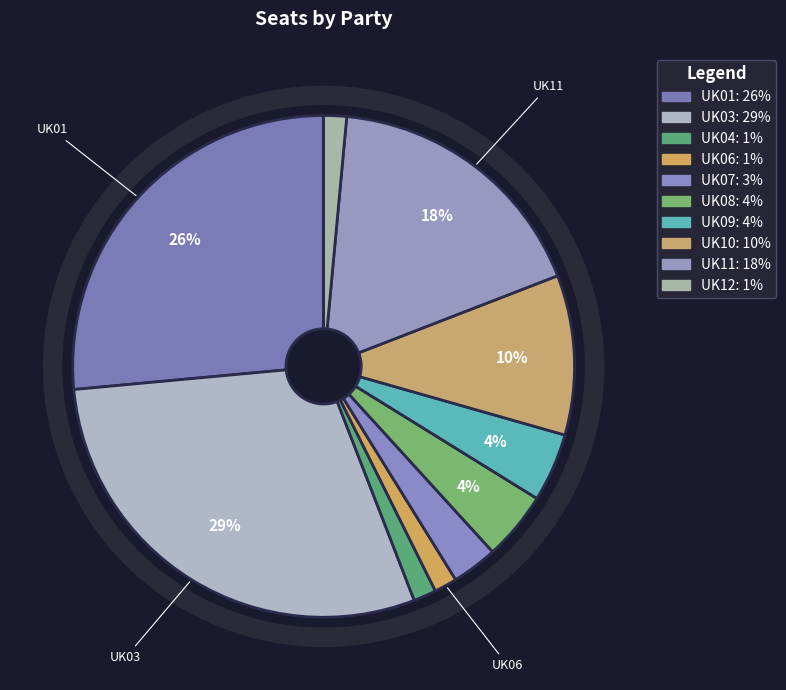

Rank the categories by value from lowest to highest.

UK04, UK06, UK12, UK07, UK08, UK09, UK10, UK11, UK01, UK03